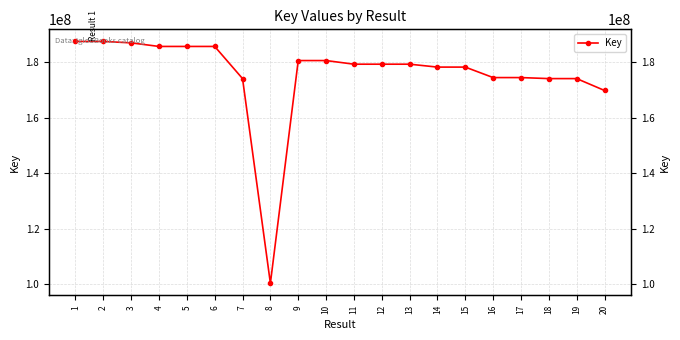

Approximately how many times larger is the value at 20 compared to 12?

0.9